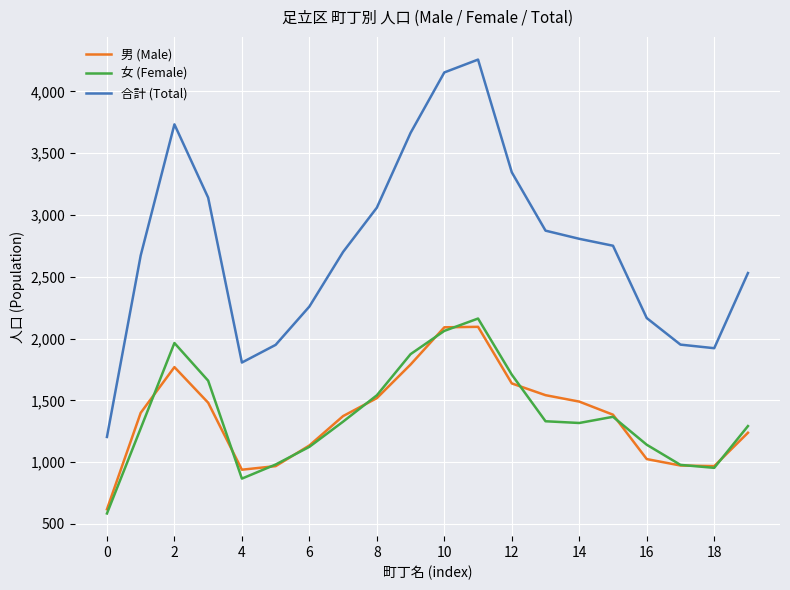

What is the lowest value of the 女 (Female) series?

585